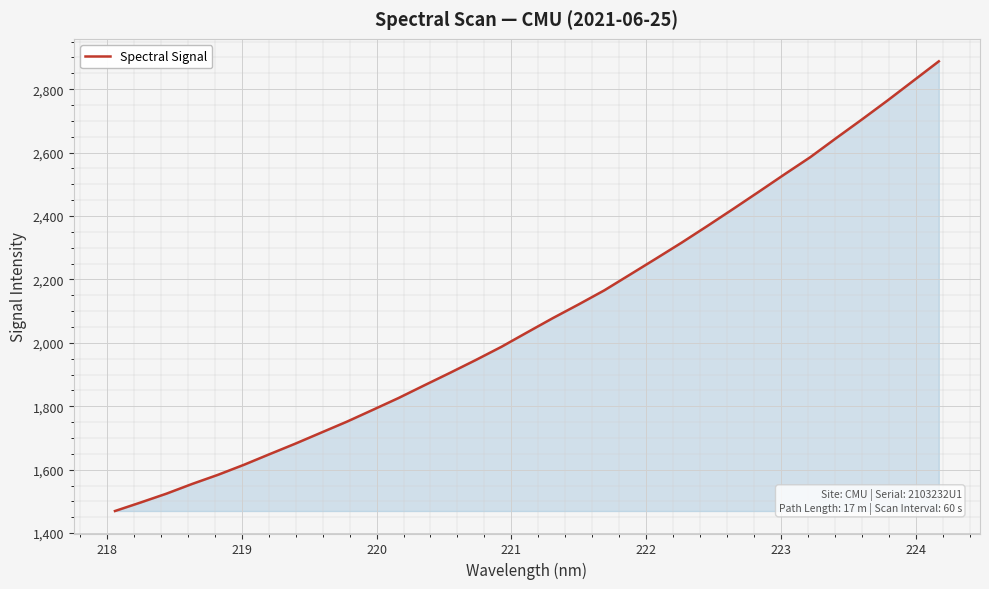

What is the maximum value shown in the chart?

2887.9